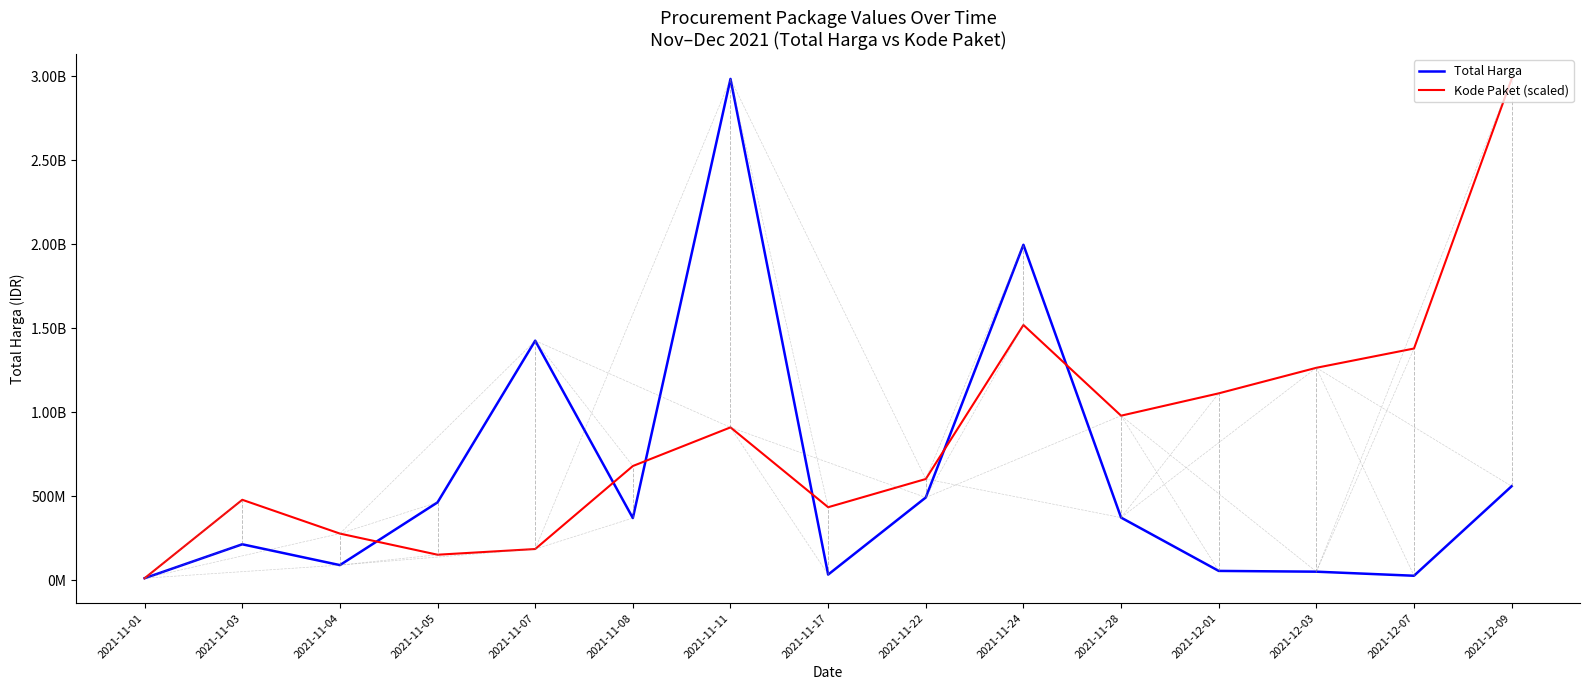

Does the chart have visible grid lines?

No